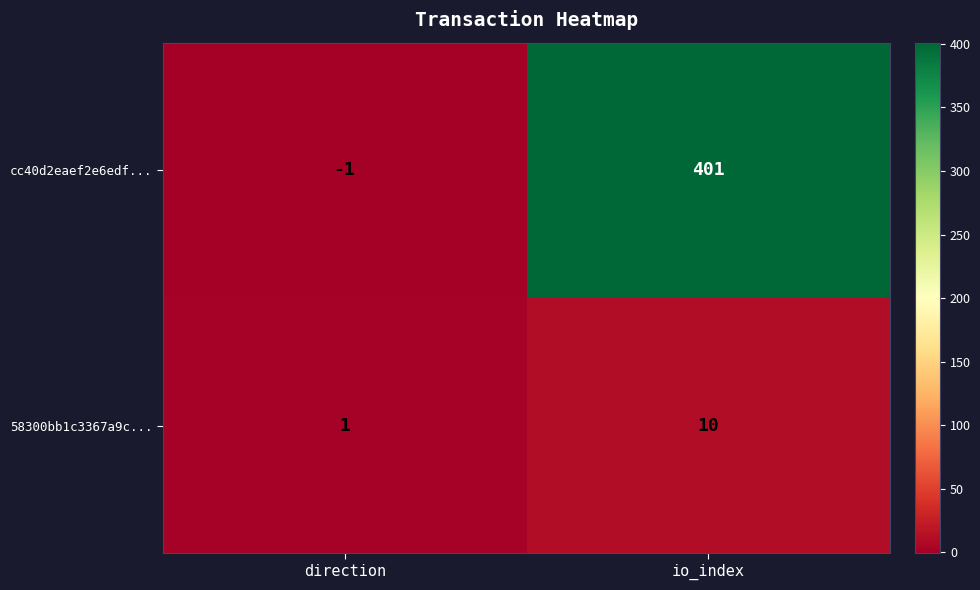

At which label is cc40d2eaef2e6edf... closest to 200?

direction